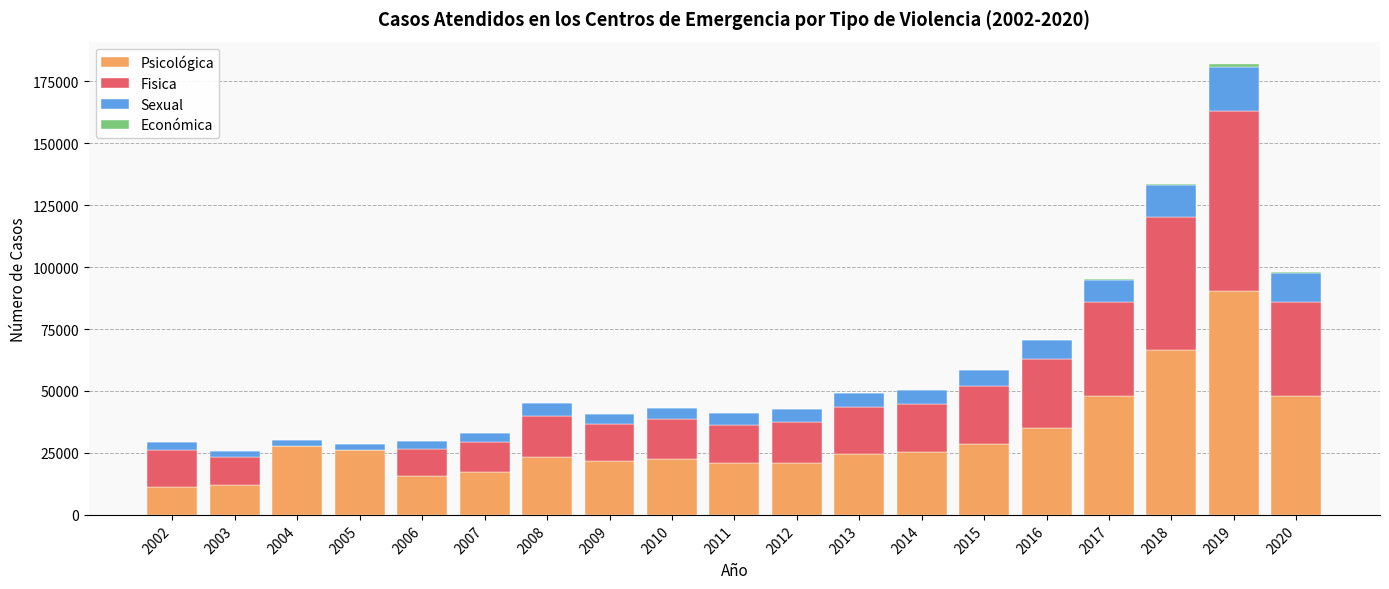

The value of Psicológica at 2016 is 17763. True or false?

False